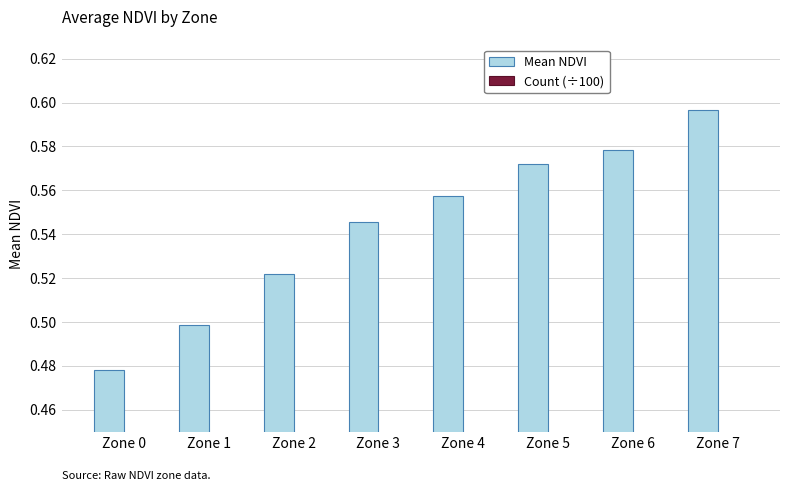

At which category is the sum across all series the highest?

Zone 5